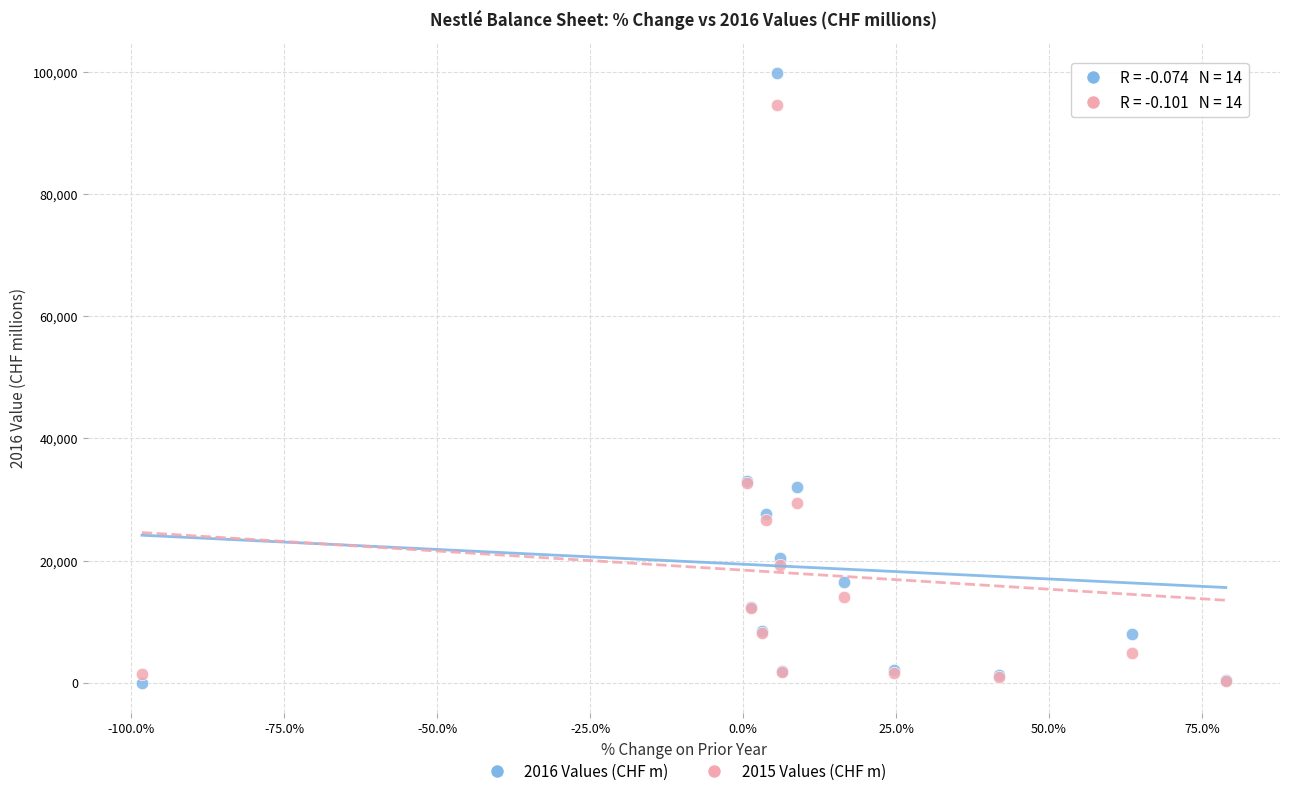

What are all the series names shown in the legend?

2016 Values (CHF m), 2015 Values (CHF m)